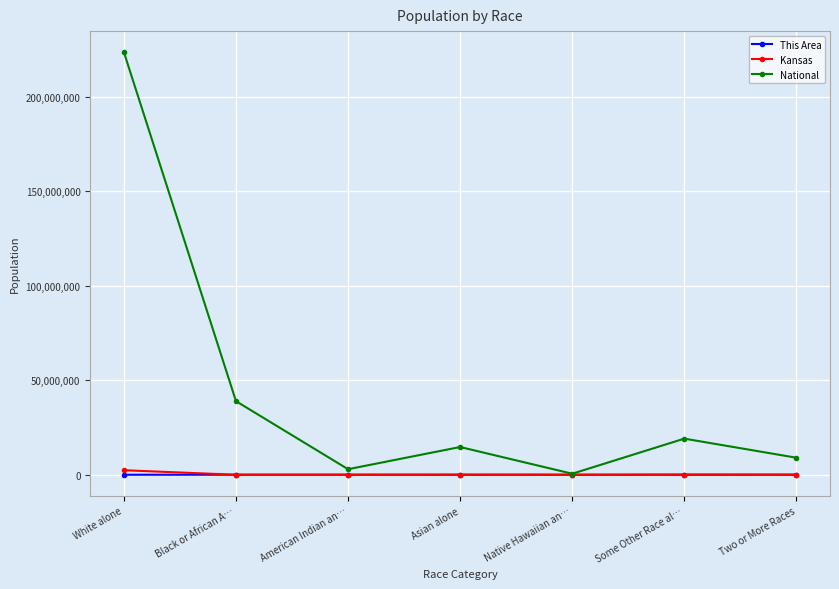

The National series shows 30404854 at Some Other Race al…. True or false?

False